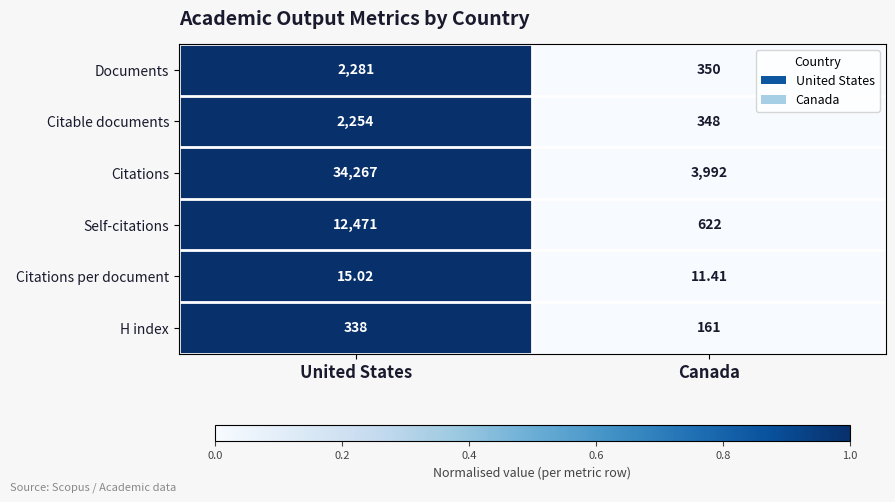

Between United States and Canada, which series saw the biggest shift?

Citations